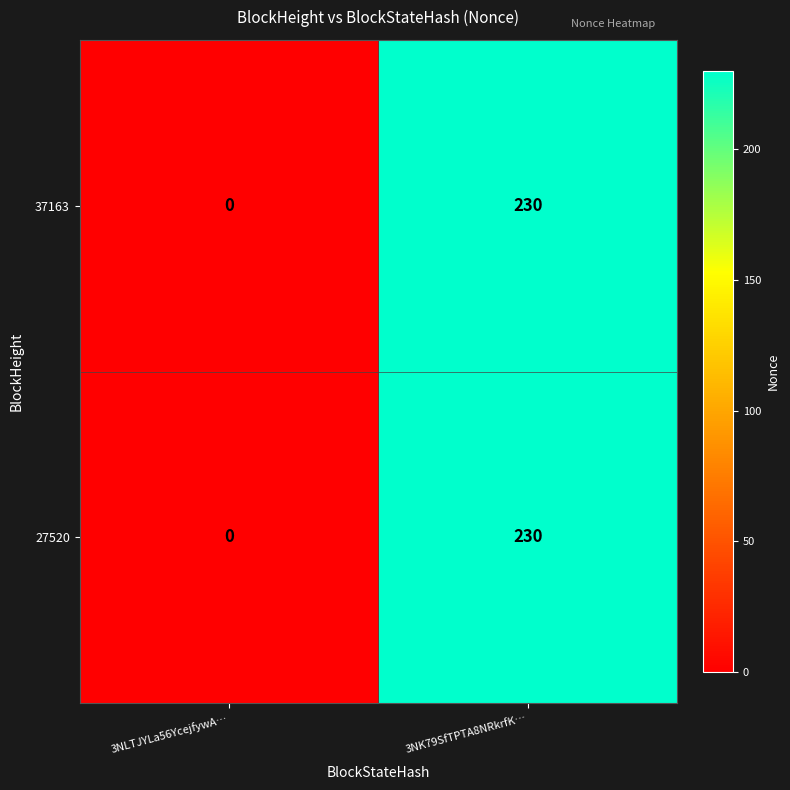

Reading right to left, list all the values displayed in this chart.

37163: 3NK79SfTPTA8NRkrfK…=230	3NLTJYLa56YcejfywA…=0
27520: 3NK79SfTPTA8NRkrfK…=230	3NLTJYLa56YcejfywA…=0